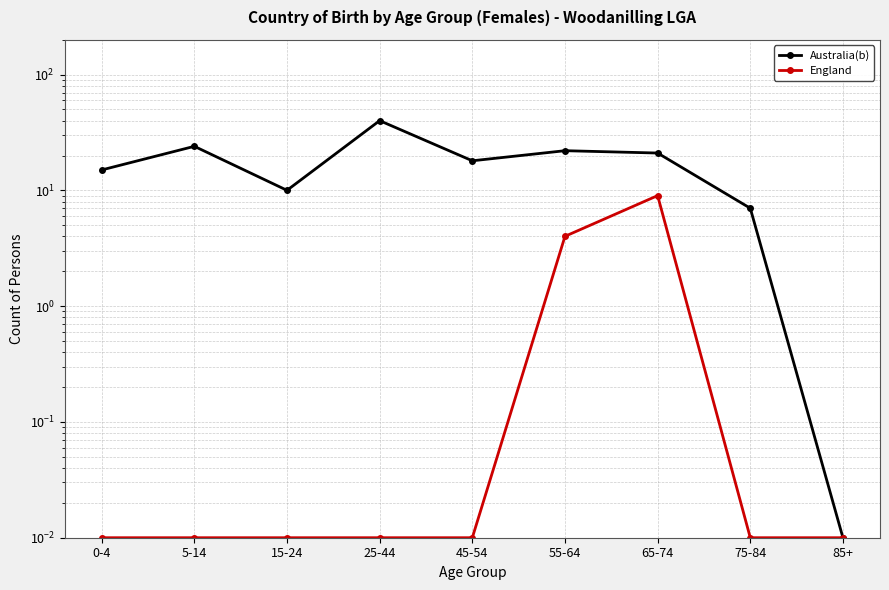

What is the label of the 8th point from the left?

75-84